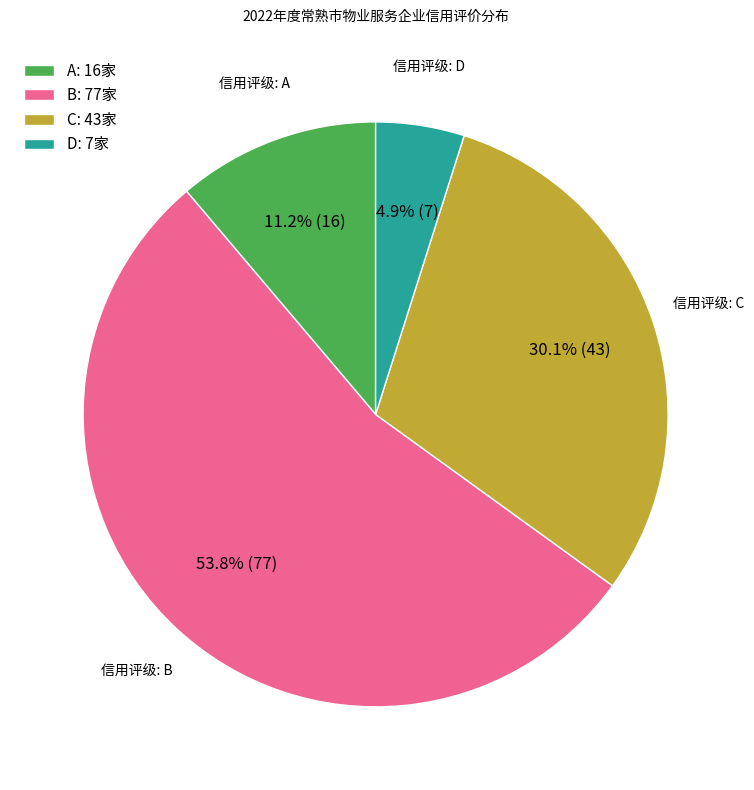

How many slices are in this pie chart?

4